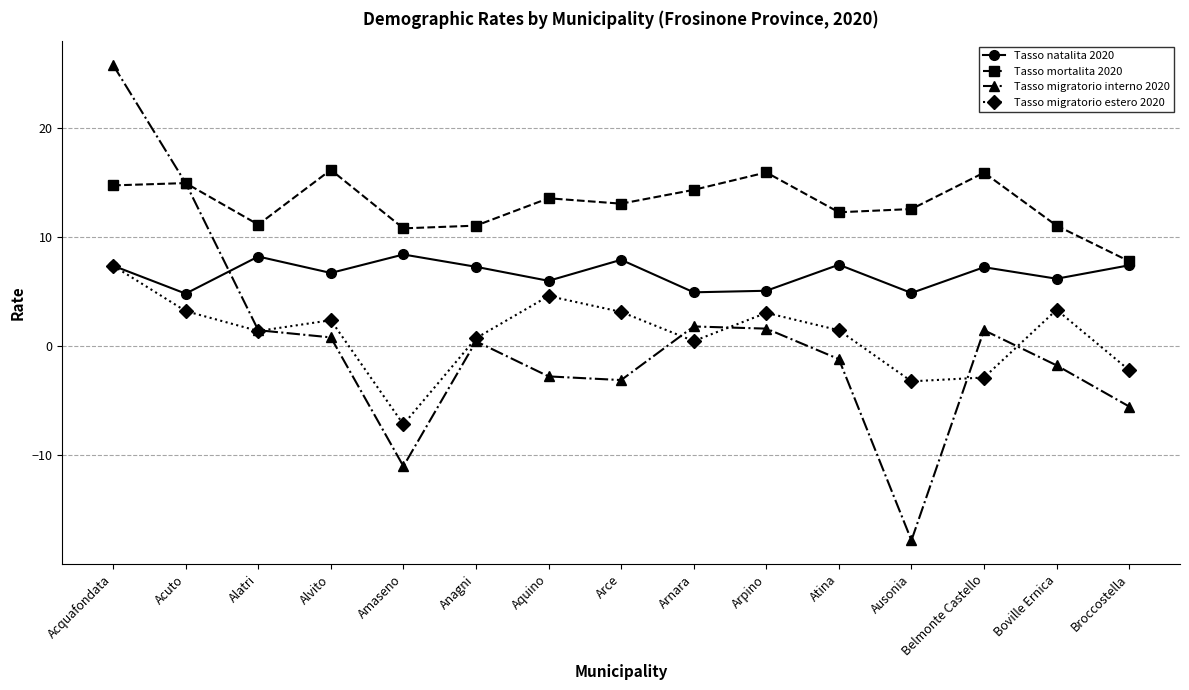

The value of Tasso natalita 2020 at Arnara is 4.9. True or false?

True